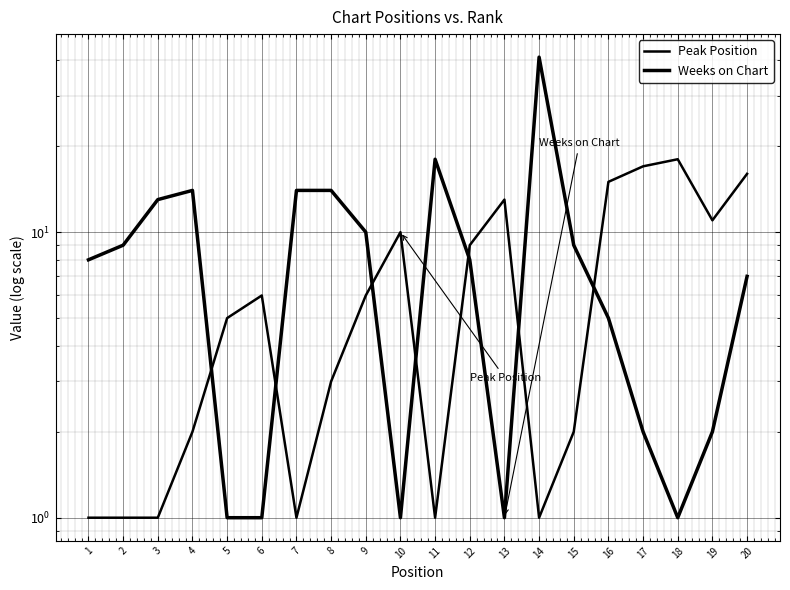

List the series in order of their peak value, lowest first.

Peak Position, Weeks on Chart